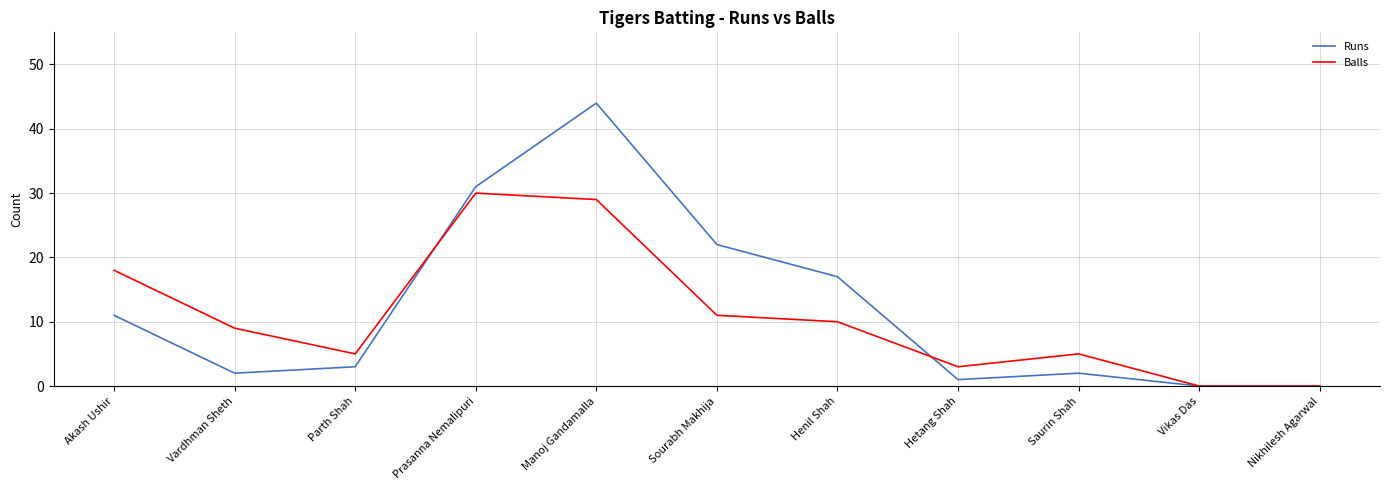

The Balls series shows 0 at Vikas Das. True or false?

True